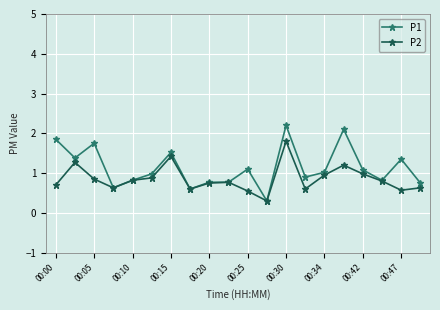

Count the number of data series in this chart.

2